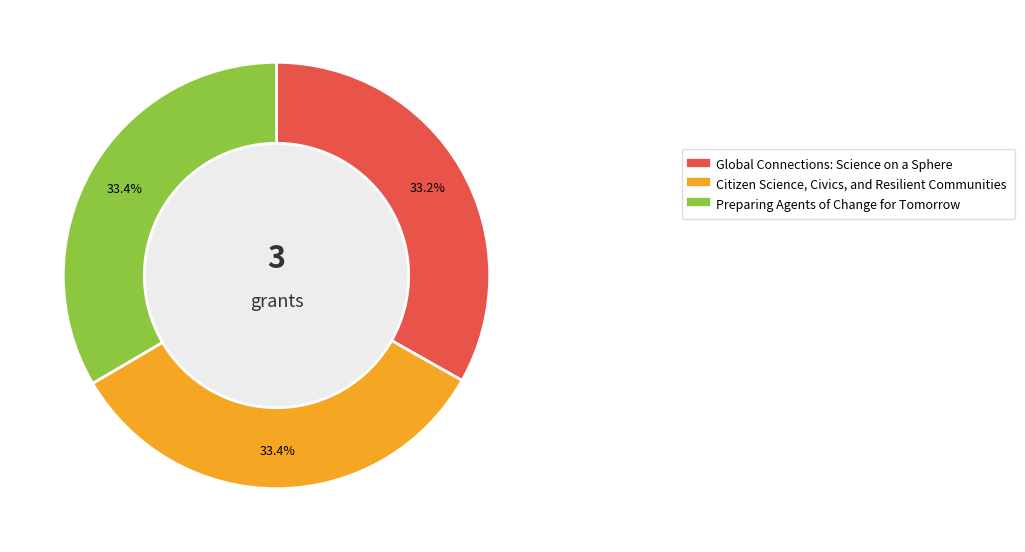

Approximately how many times larger is the value at Global Connections: Science on a Sphere compared to Citizen Science, Civics, and Resilient Communities?

1.0